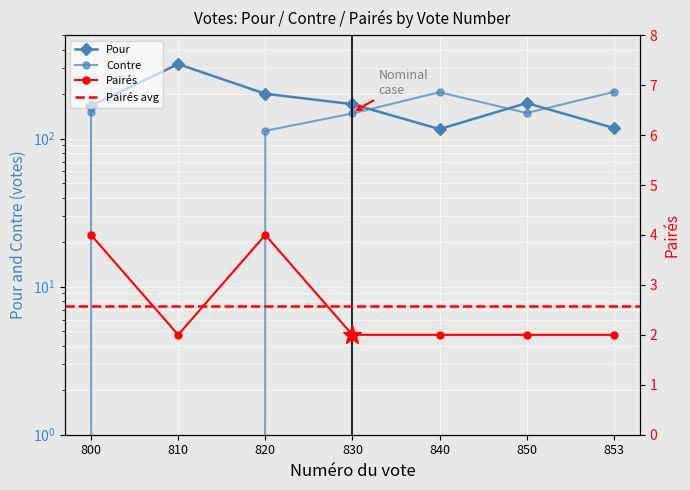

Rank the series by their average value, from lowest to highest.

Pairés, Contre, Pour